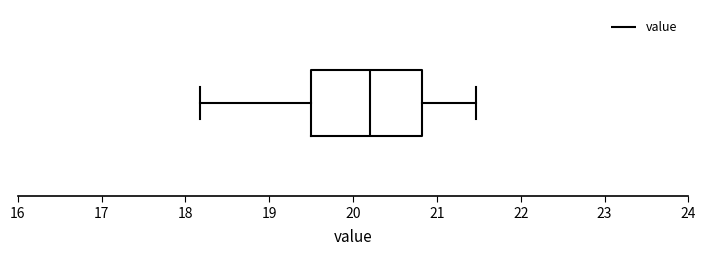

Where is the right edge of the box on the x-axis? The values are not printed on the chart, so give them approximately, as read against the axis.

20.8